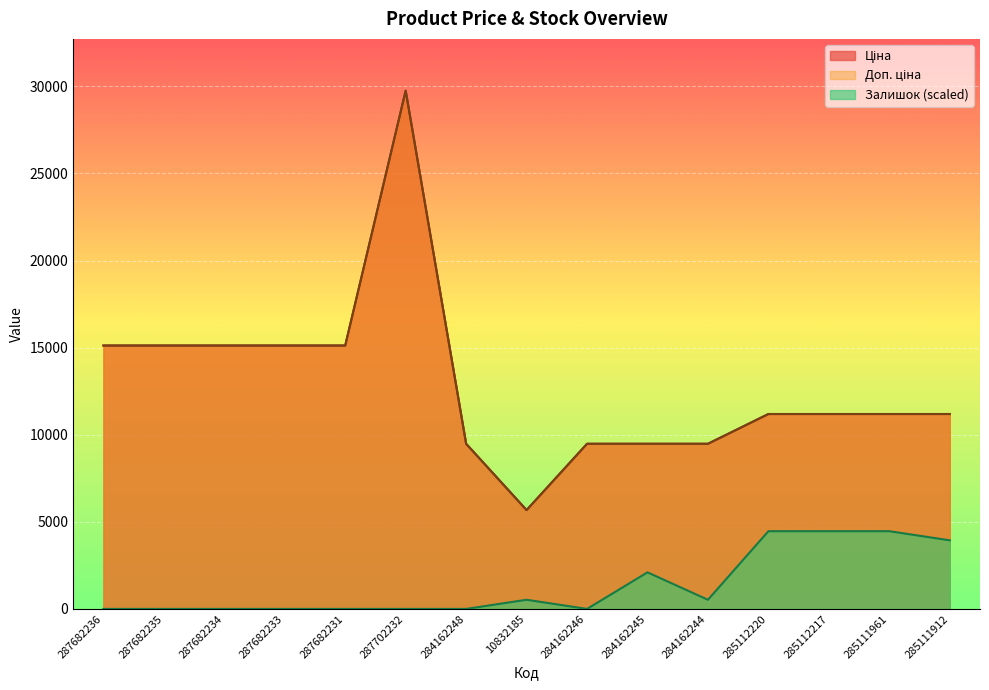

How many categories are shown in the chart?

15